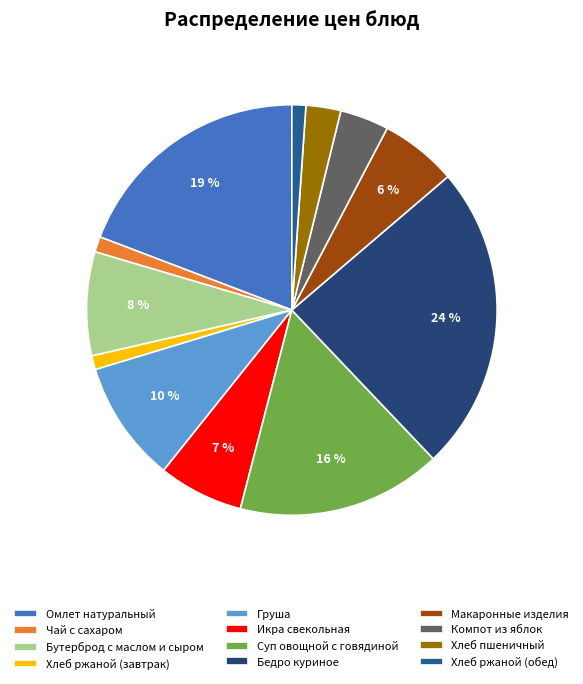

Count the number of slices in the pie.

12